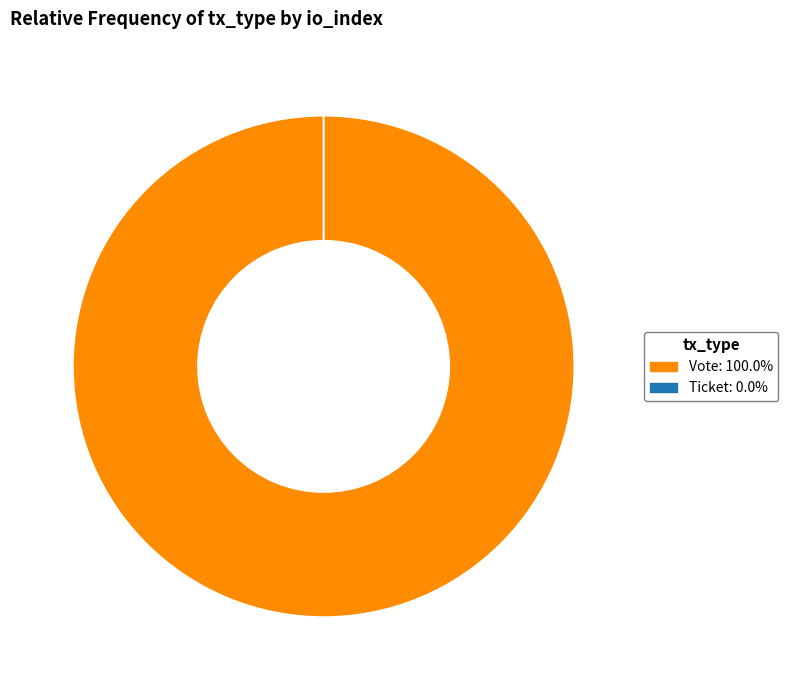

What is the largest slice in the pie chart?

Vote